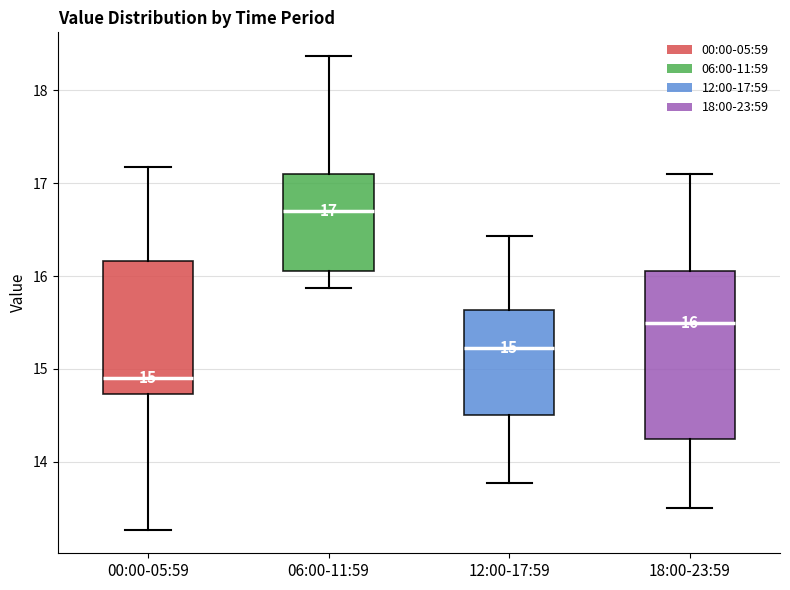

Which box's median line is the lowest?

00:00-05:59